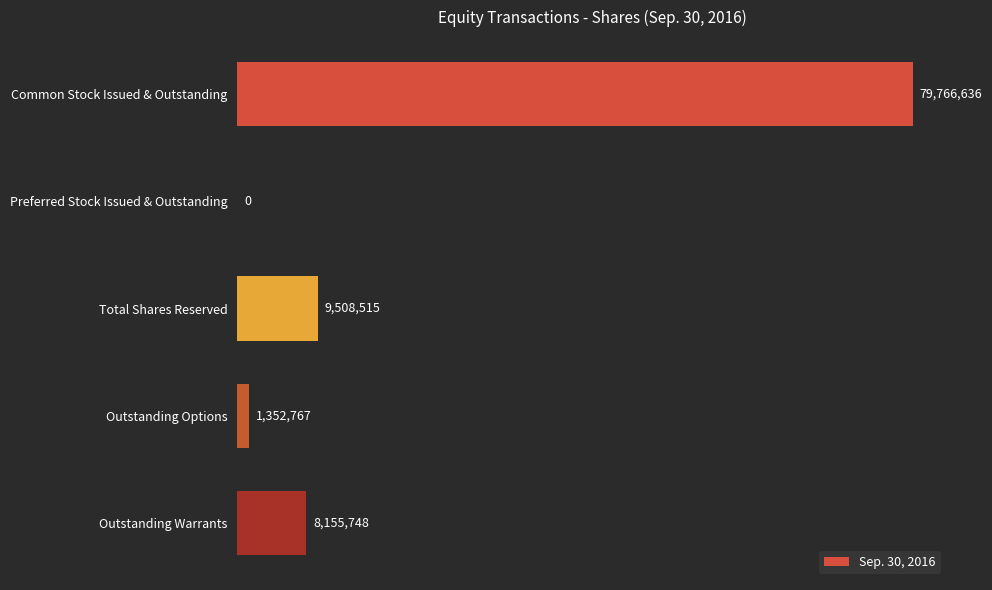

Does the chart contain stacked bars?

No